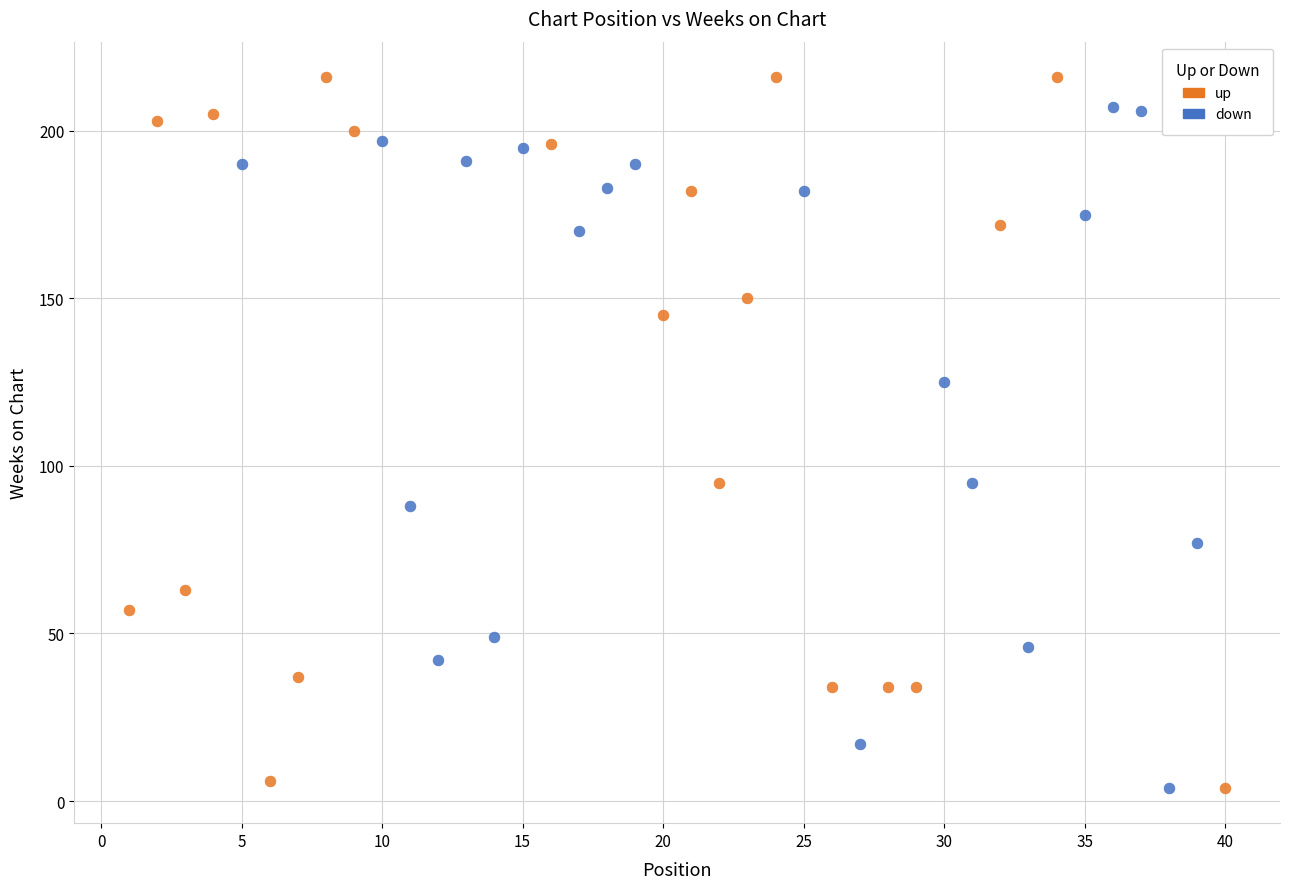

Which series has the largest Y range (max minus min)?

up